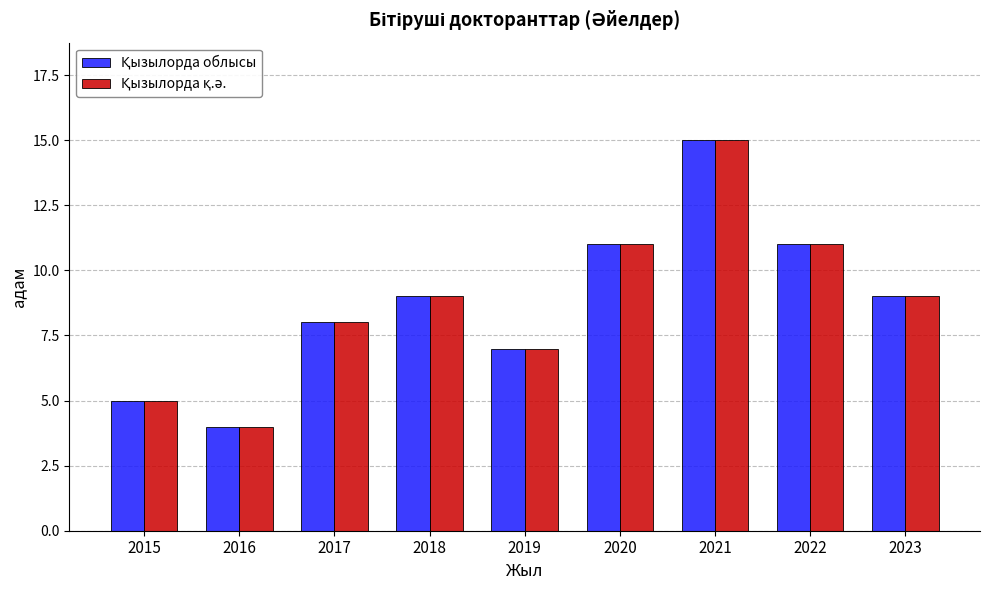

What is the total value across all series at 2020?

22